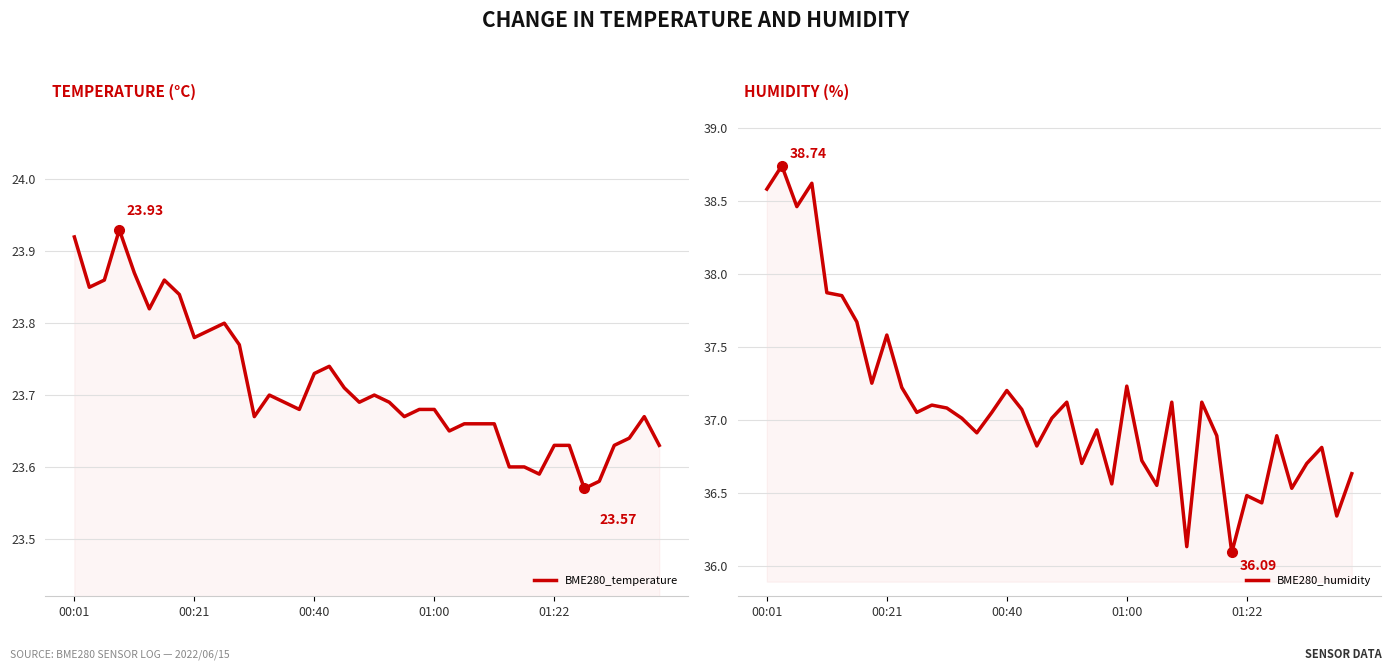

The value of BME280_temperature at 33 is 23.6. True or false?

True